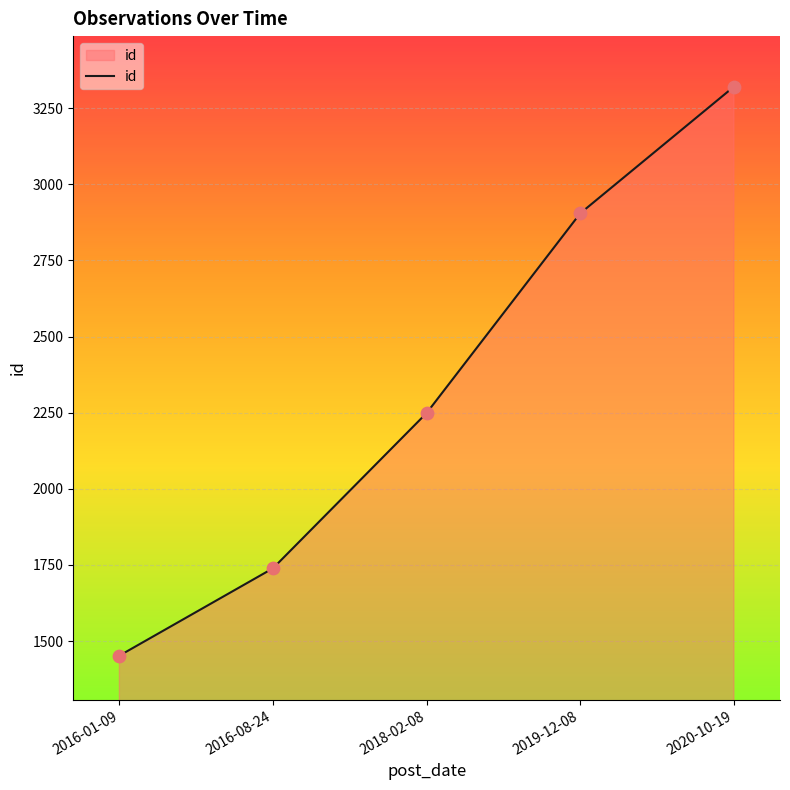

What is the change in value from 2016-01-09 to 2020-10-19?

+1869